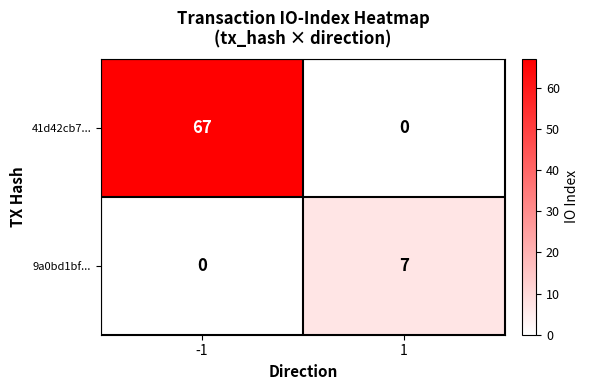

How many series are shown in this chart?

2